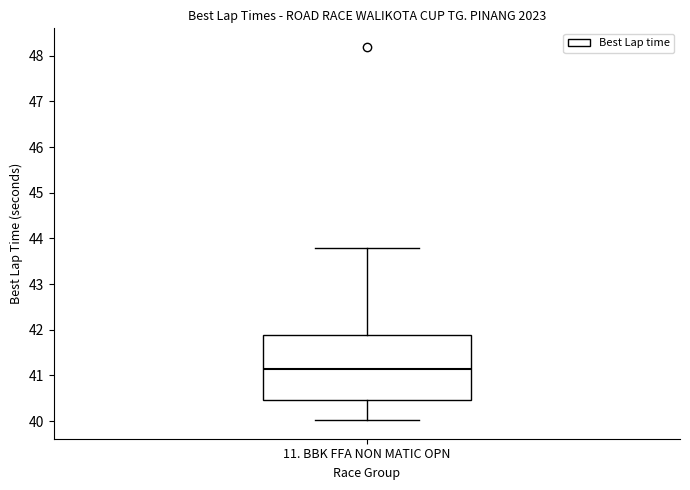

Read this box plot against the y-axis: the position of the median line, the range covered by the box, and the ends of both whiskers. The values are not printed on the chart, so give them approximately, as read against the axis.

median 41.1, box 40.5 to 41.9, whiskers 40.0 to 43.8